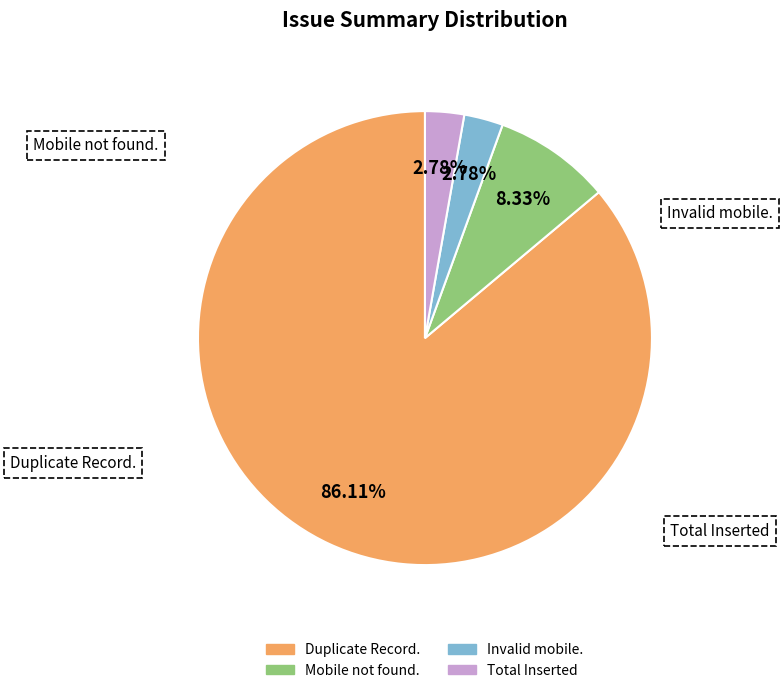

Which category has the biggest portion of the pie?

Duplicate Record.